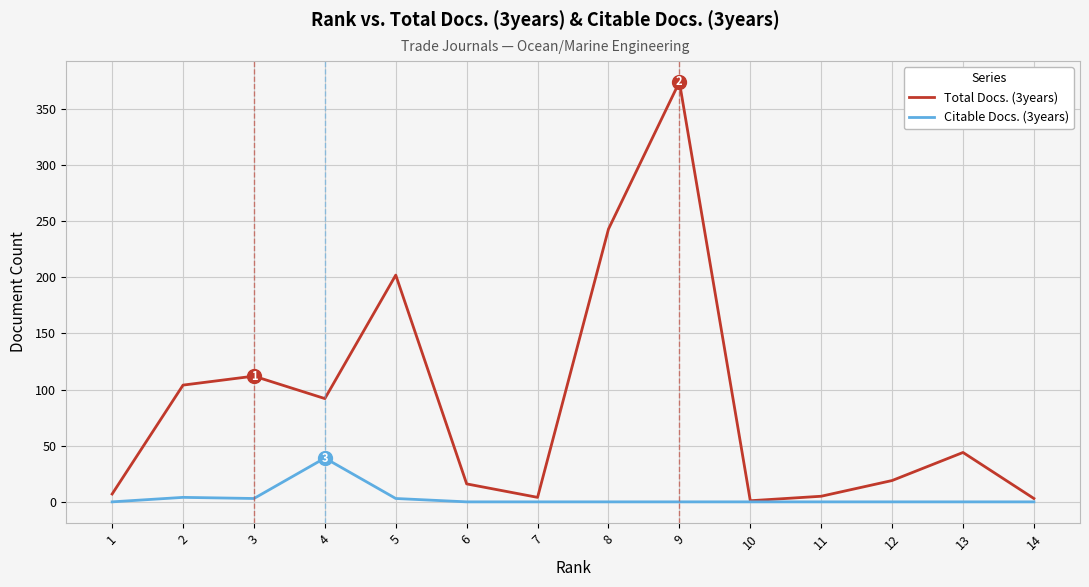

At which category does the chart reach its peak across all series?

9